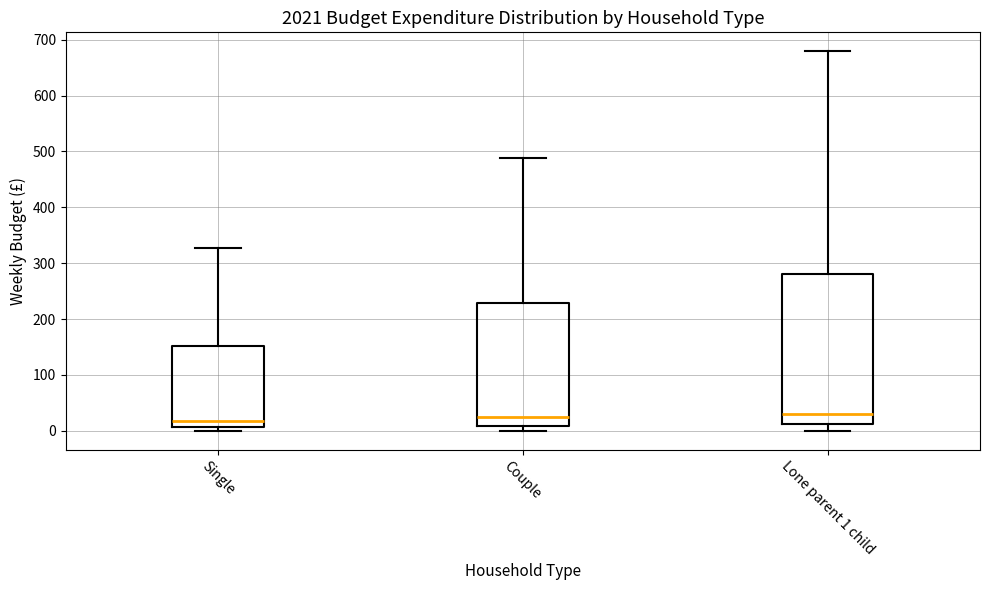

Which box is the tallest, from its lower edge to its upper edge?

Lone parent 1 child